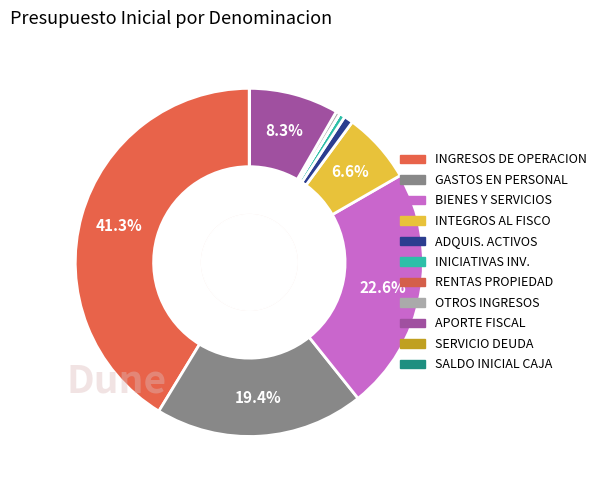

Which slice is the smallest?

SERVICIO DE LA DEUDA